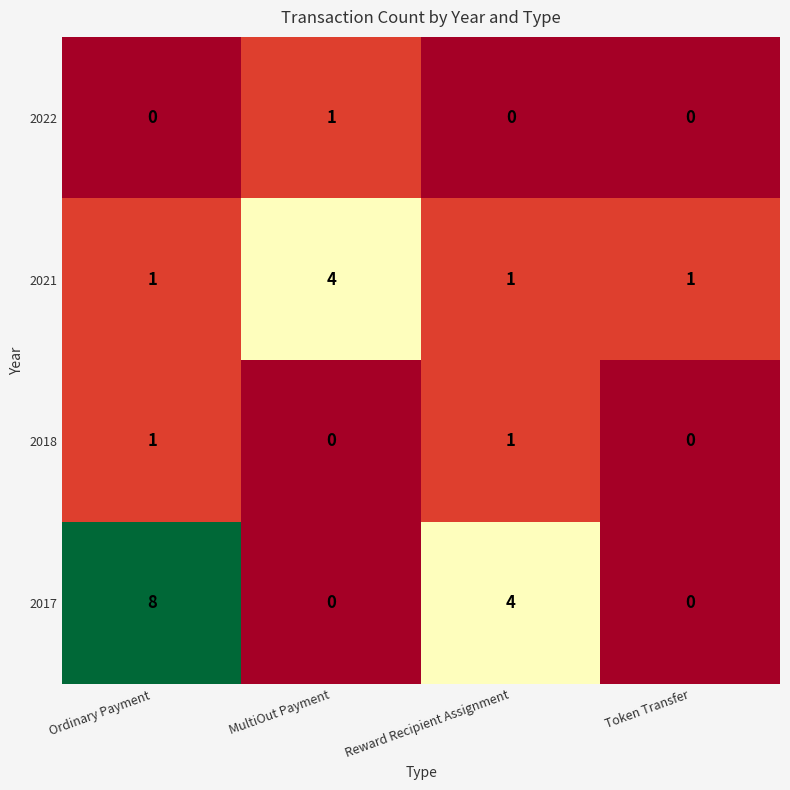

Reading left to right, list all the values displayed in this chart.

2022: Ordinary Payment=0	MultiOut Payment=1	Reward Recipient Assignment=0	Token Transfer=0
2021: Ordinary Payment=1	MultiOut Payment=4	Reward Recipient Assignment=1	Token Transfer=1
2018: Ordinary Payment=1	MultiOut Payment=0	Reward Recipient Assignment=1	Token Transfer=0
2017: Ordinary Payment=8	MultiOut Payment=0	Reward Recipient Assignment=4	Token Transfer=0